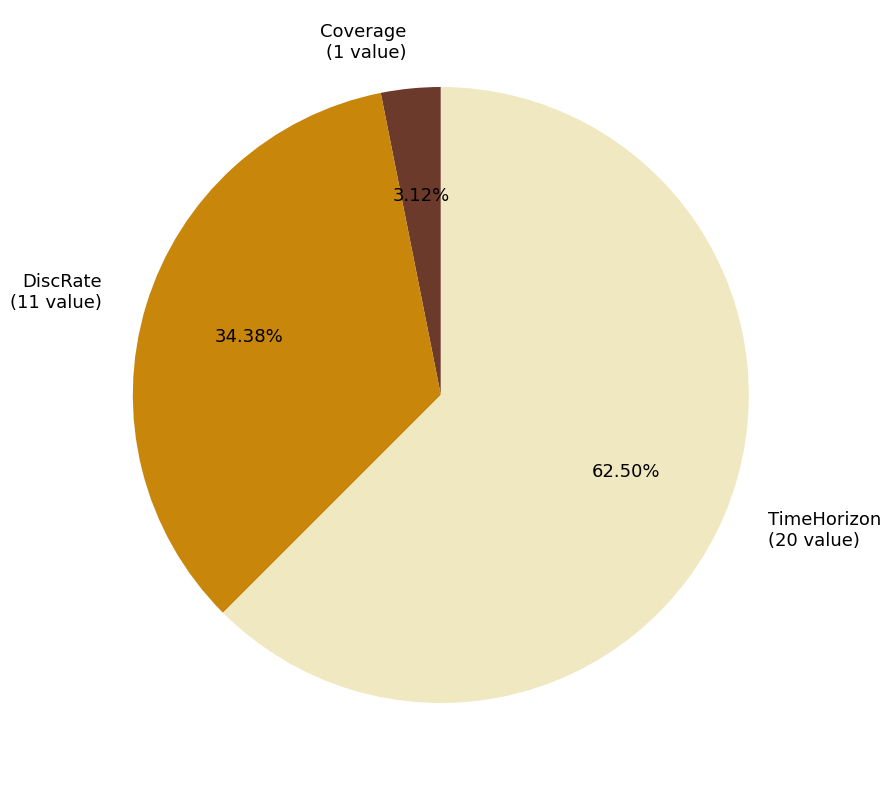

Is there a majority slice in this chart?

Yes